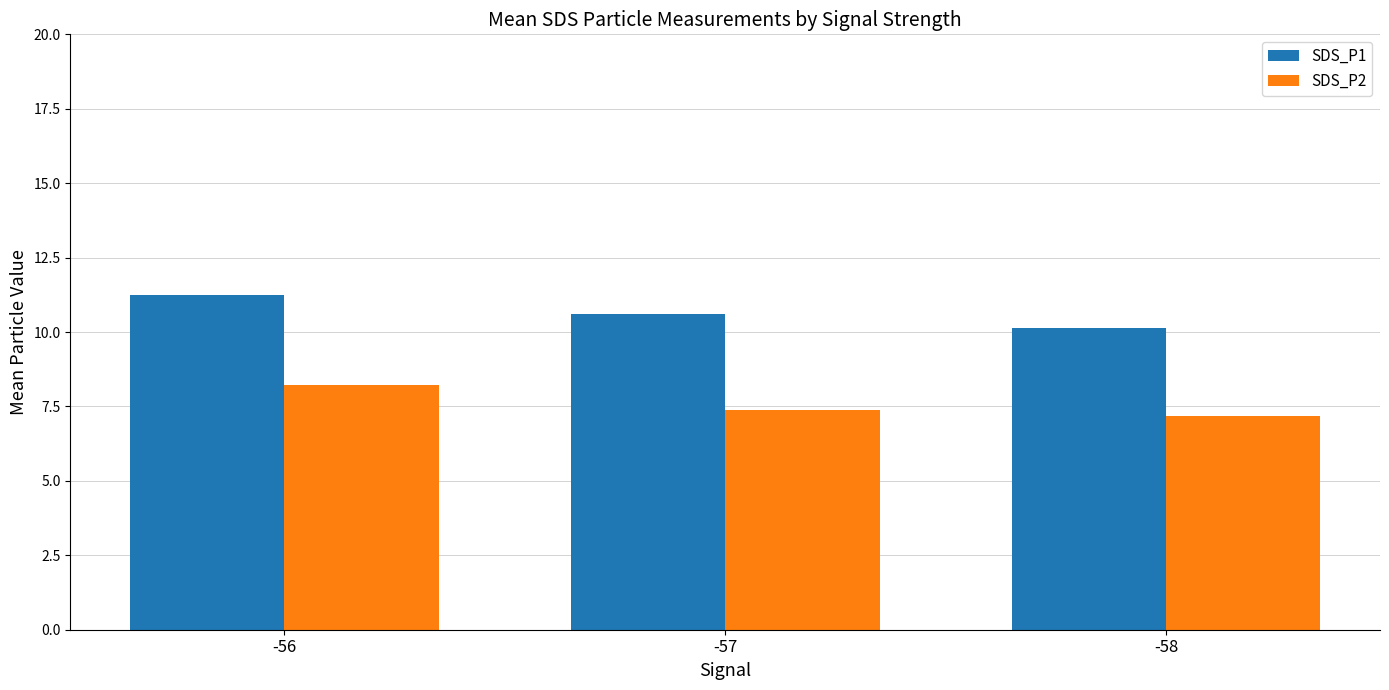

Which series has the largest range (max minus min)?

SDS_P1